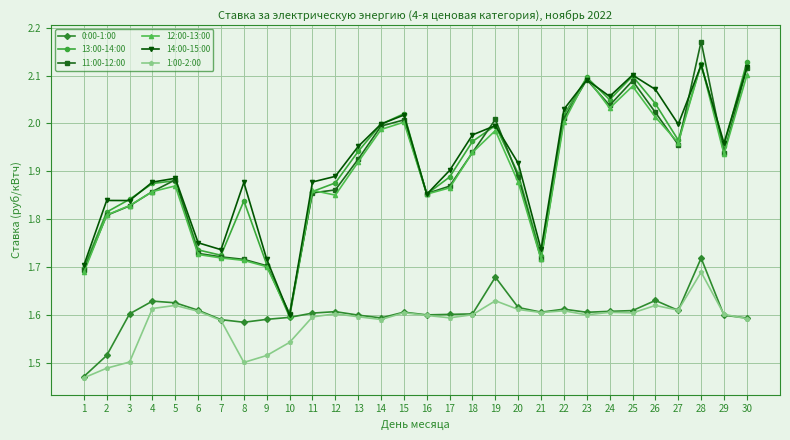

True or false: 0:00-1:00 has a value of 0.7 at 11.

False